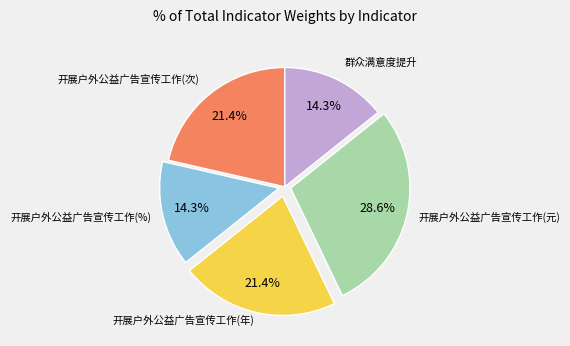

Is there any slice that represents more than half of the pie?

No